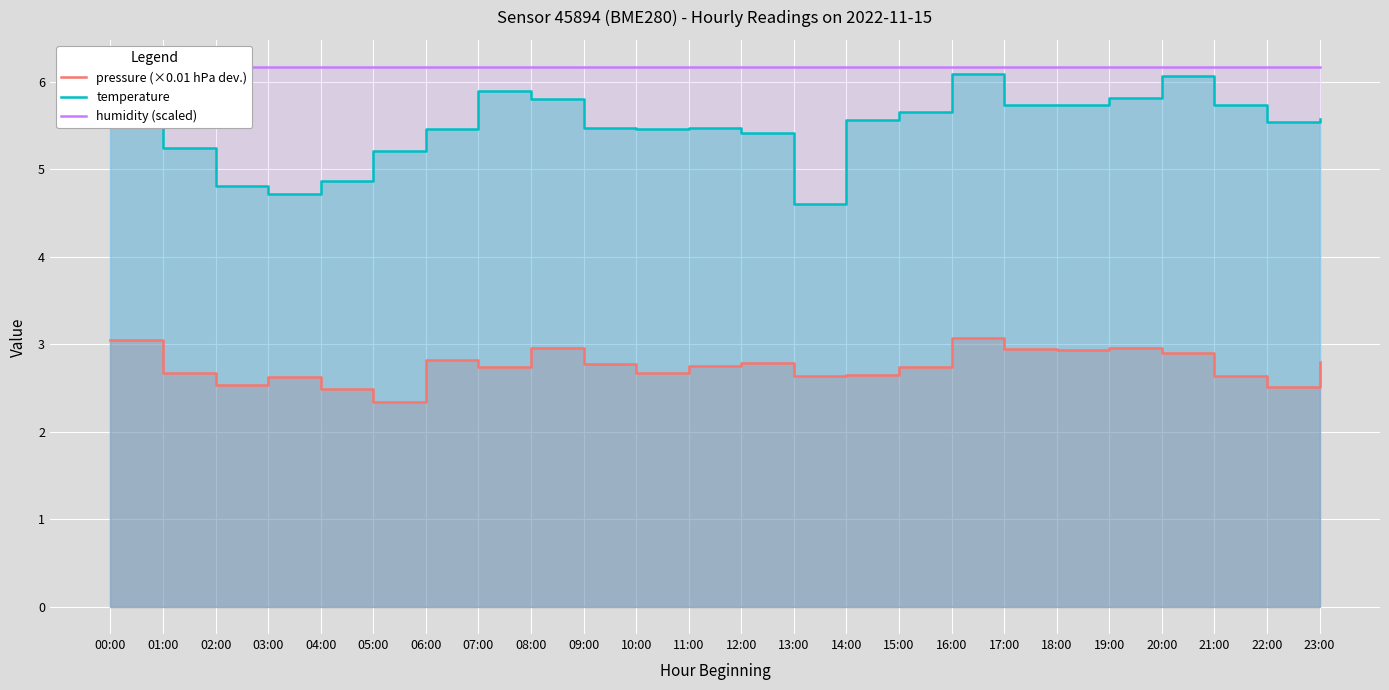

Is it true that pressure (×0.01 hPa dev.) equals 0.6 at 13:00?

False